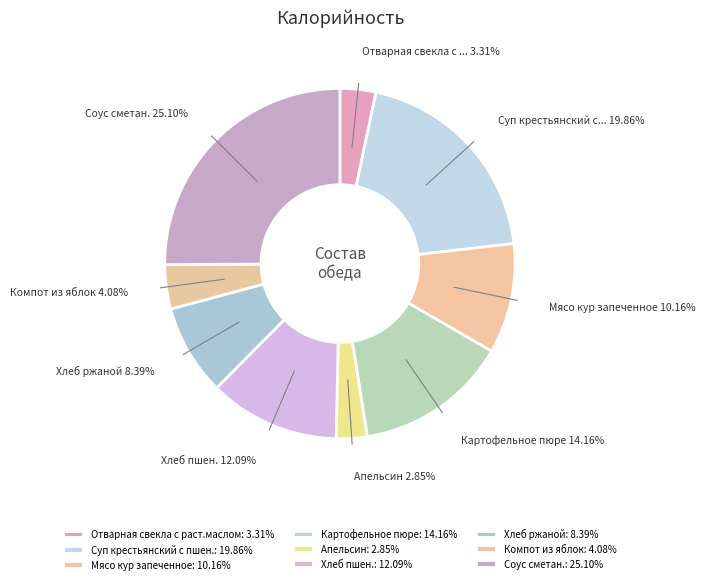

To the nearest percent, what is the difference between the largest and smallest slice percentages?

22%